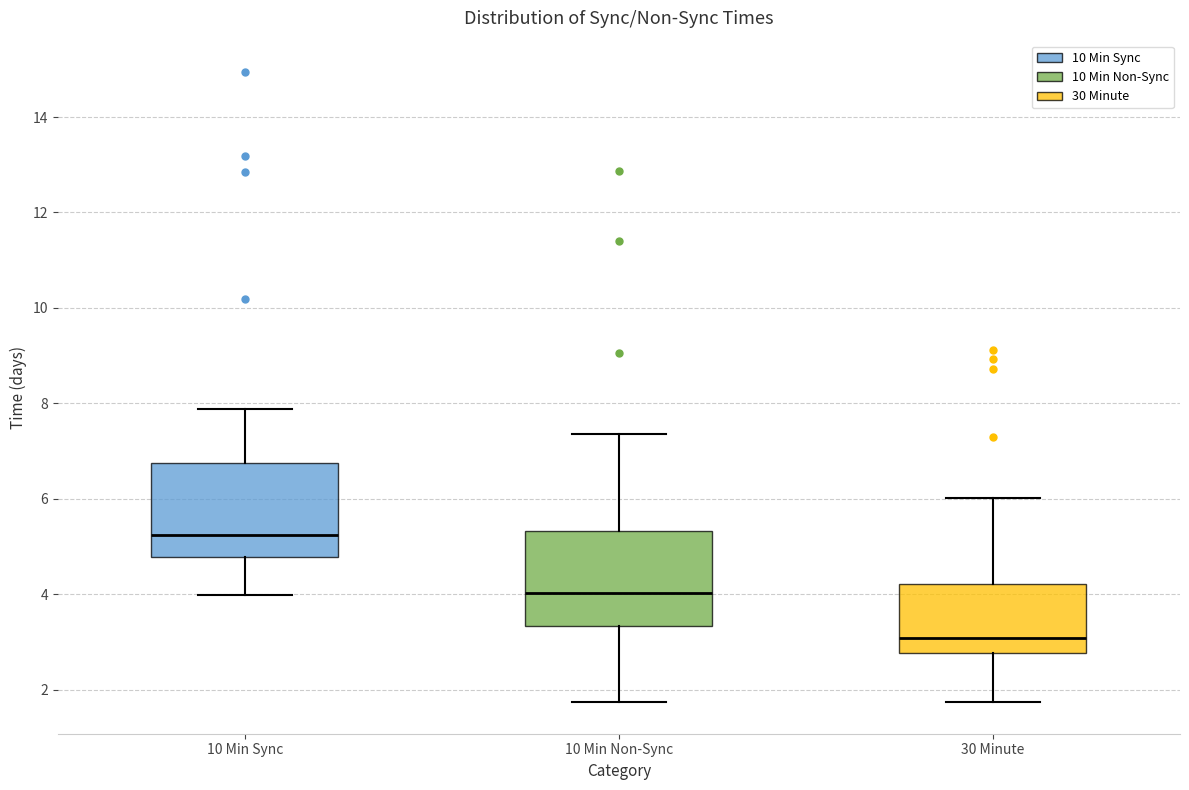

Reading left to right, read every box against the y-axis: the position of its median line, the range the box covers, and the ends of its whiskers. The values are not printed on the chart, so give them approximately, as read against the axis.

10 Min Sync: median 5.2, box 4.8 to 6.8, whiskers 4.0 to 7.8
10 Min Non-Sync: median 4.0, box 3.4 to 5.4, whiskers 1.8 to 7.4
30 Minute: median 3.0, box 2.8 to 4.2, whiskers 1.8 to 6.0